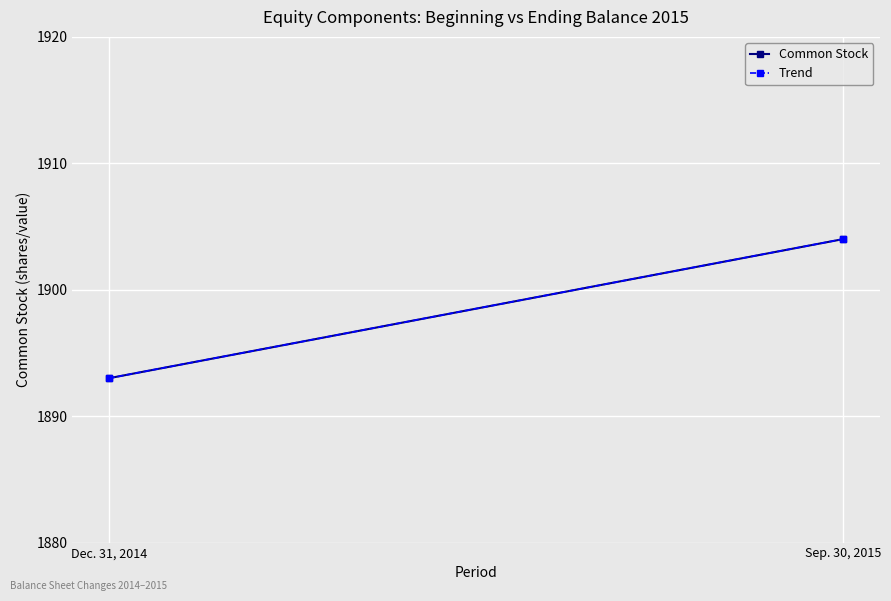

Is it true that Trend equals 1893 at Dec. 31, 2014?

True